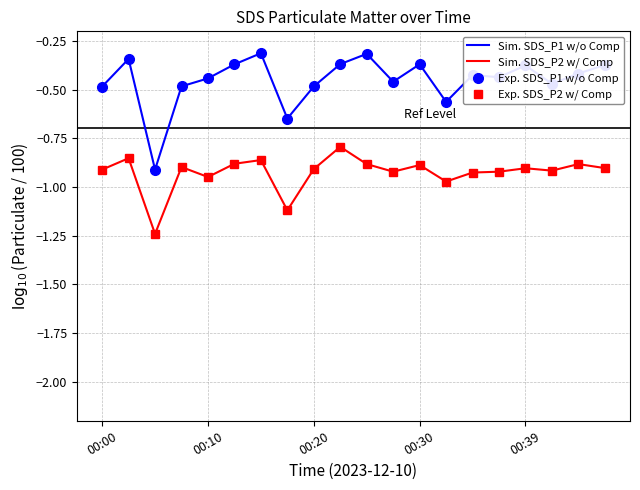

How many interior local peaks does the Sim. SDS_P2 w/ Comp series have?

7